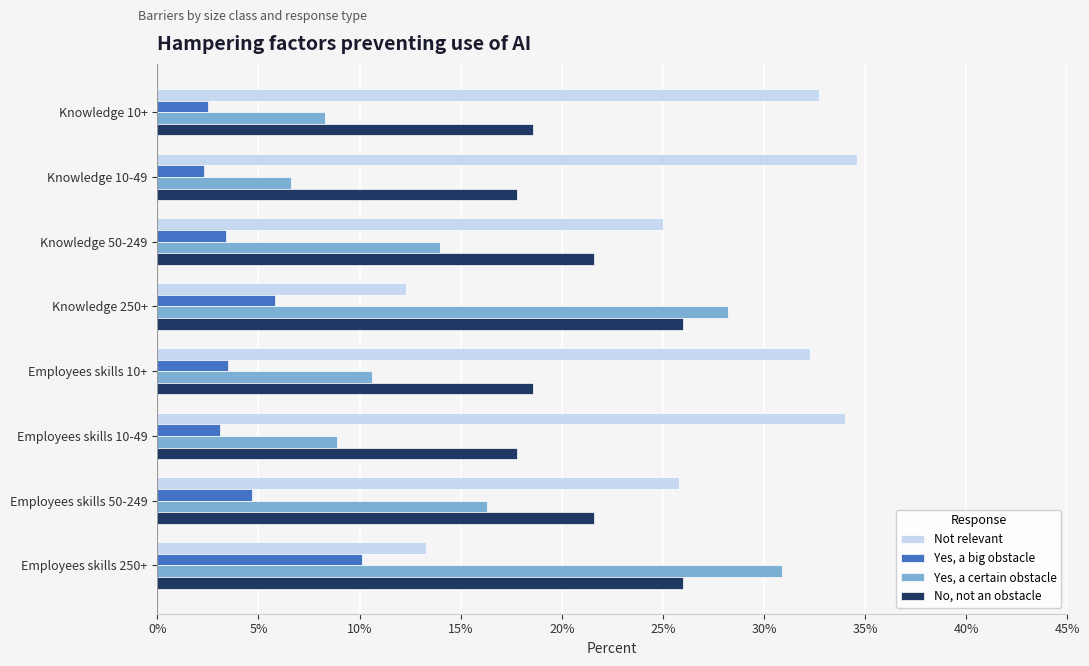

Reading right to left, extract all data points from this chart.

Not relevant: 0.1	0.3	0.3	0.3	0.1	0.2	0.3	0.3
Yes, a big obstacle: 0.1	0.0	0.0	0.0	0.1	0.0	0.0	0.0
Yes, a certain obstacle: 0.3	0.2	0.1	0.1	0.3	0.1	0.1	0.1
No, not an obstacle: 0.3	0.2	0.2	0.2	0.3	0.2	0.2	0.2